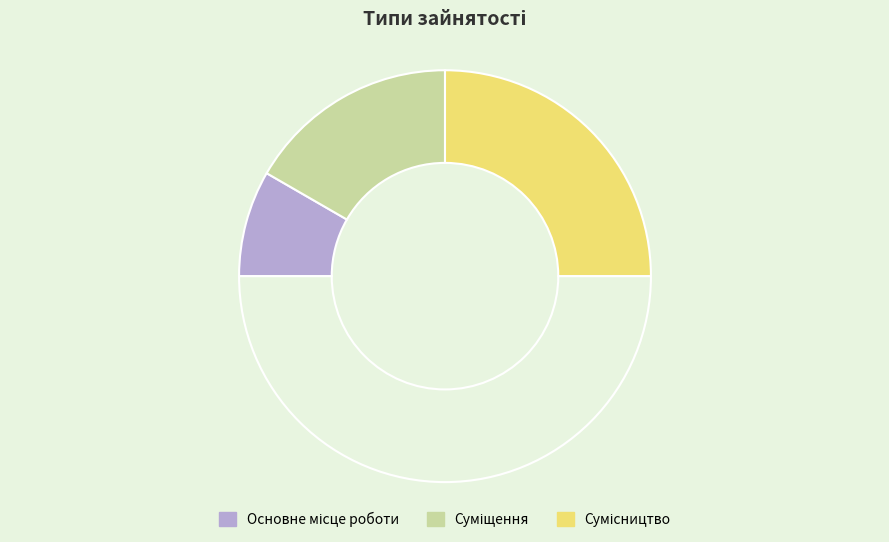

Count the number of slices in the pie.

4